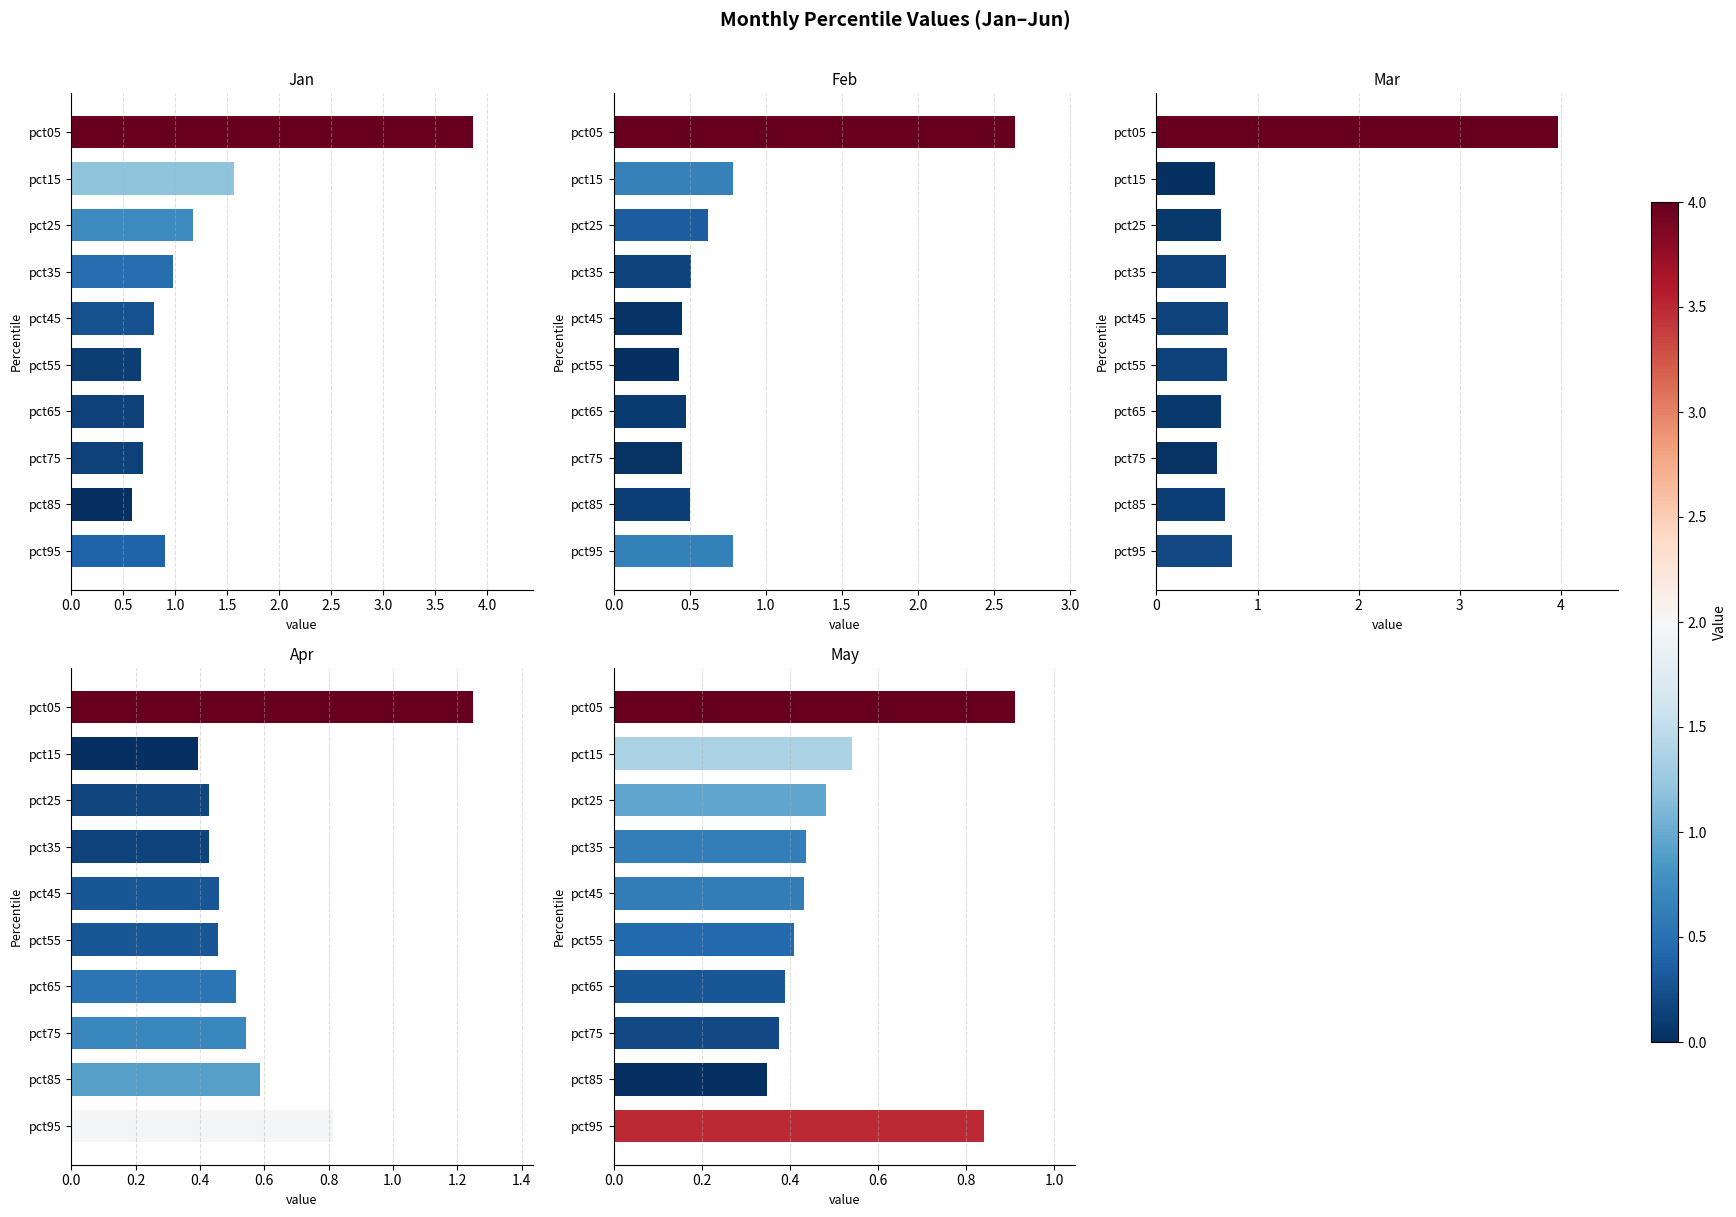

What are all the series names shown in the legend?

Jan, Feb, Mar, Apr, May